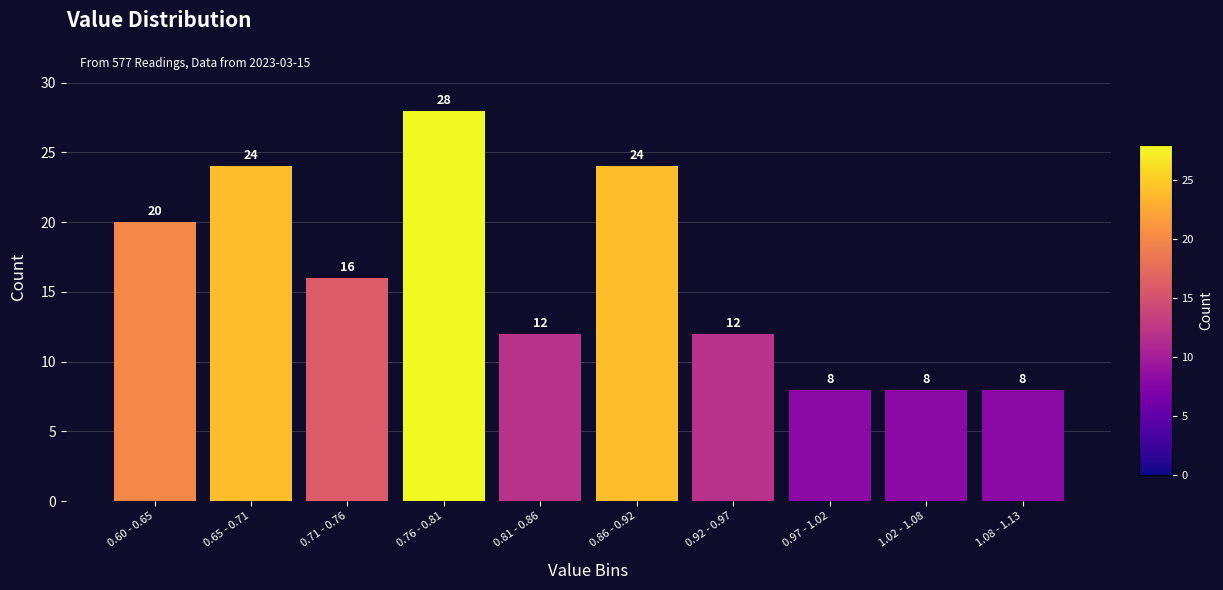

Reading right to left, extract all data points from this chart.

1.08 - 1.13=8	1.02 - 1.08=8	0.97 - 1.02=8	0.92 - 0.97=12	0.86 - 0.92=24	0.81 - 0.86=12	0.76 - 0.81=28	0.71 - 0.76=16	0.65 - 0.71=24	0.60 - 0.65=20